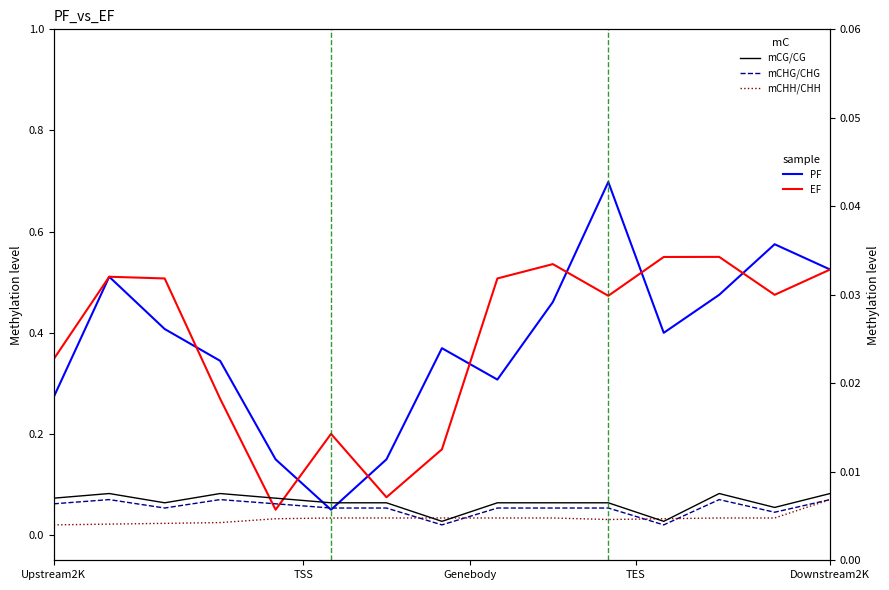

What is the label of the 11th point from the right?

Downstream2K